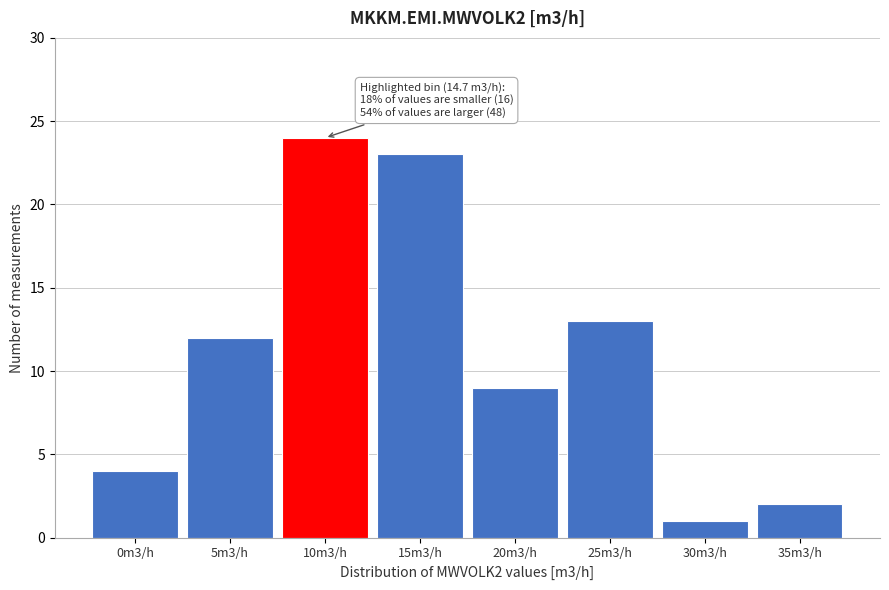

Reading right to left, list all the values displayed in this chart.

35m3/h=2	30m3/h=1	25m3/h=13	20m3/h=9	15m3/h=23	10m3/h=24	5m3/h=12	0m3/h=4